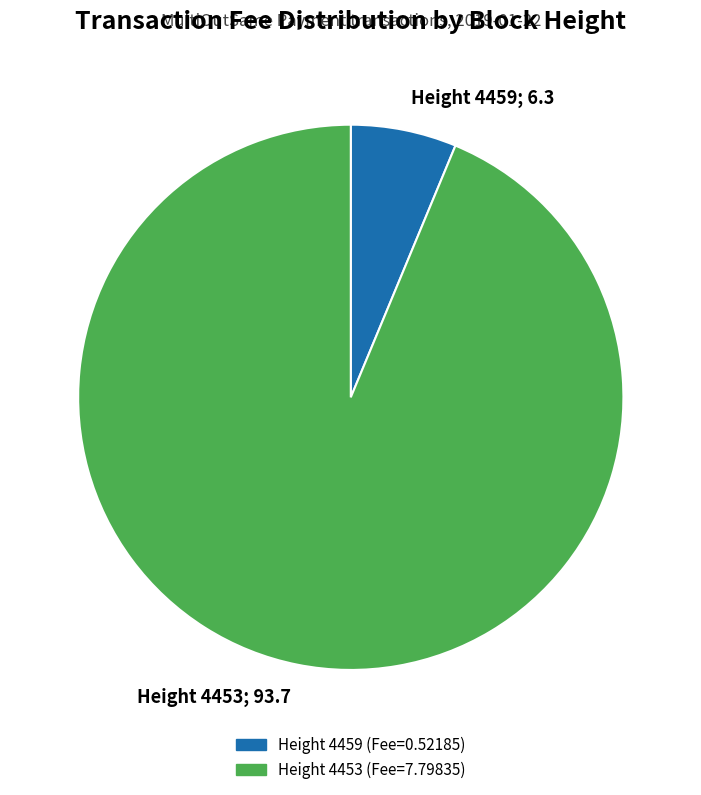

Is there any slice that represents more than half of the pie?

Yes